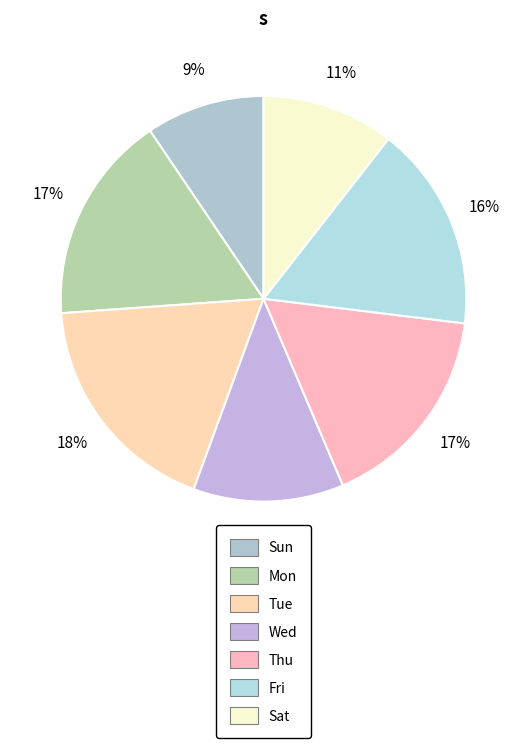

What is the smallest slice in the pie chart?

Sun